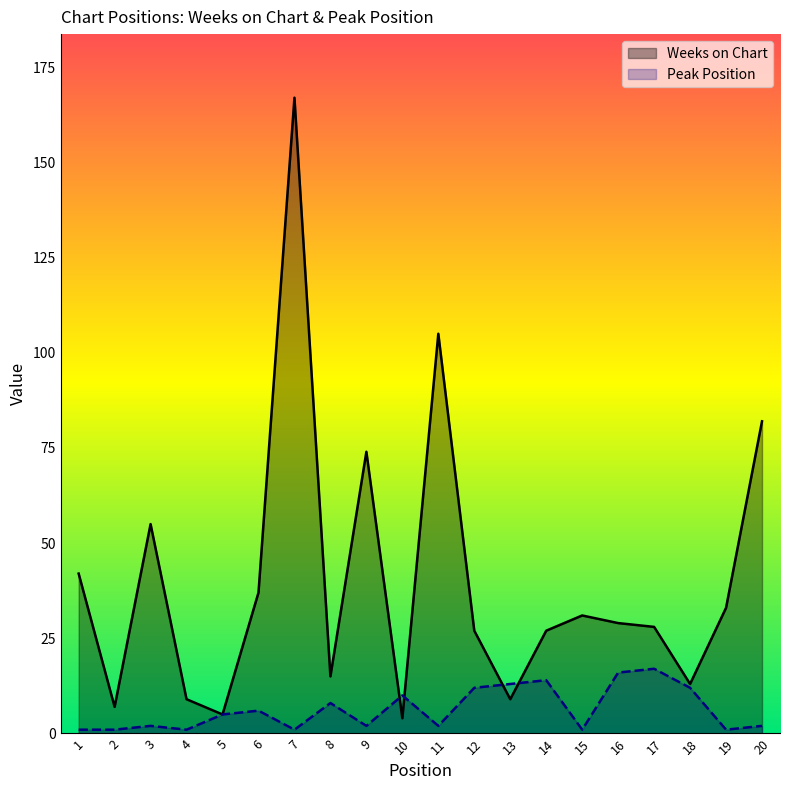

What is the spread (max minus min) of values at 13?

4